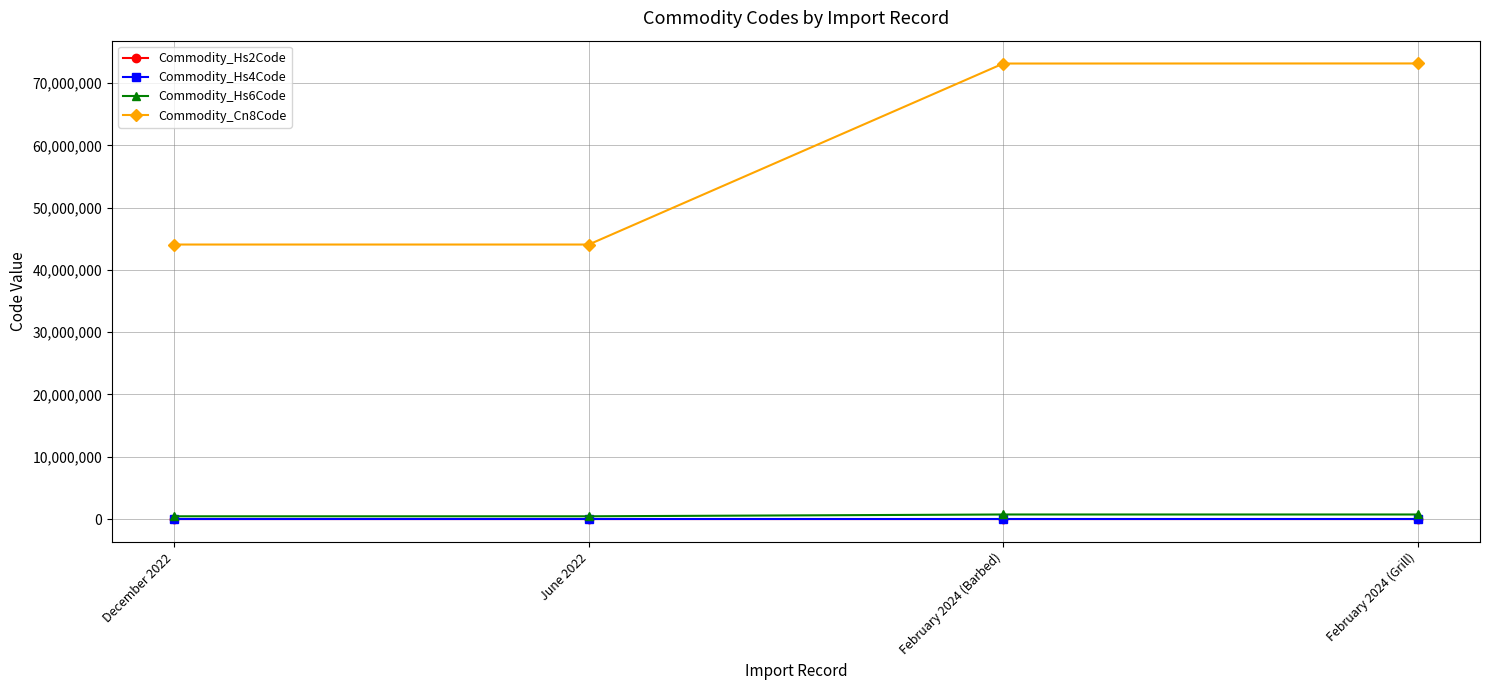

How many data points in Commodity_Cn8Code are less than 73130000?

2